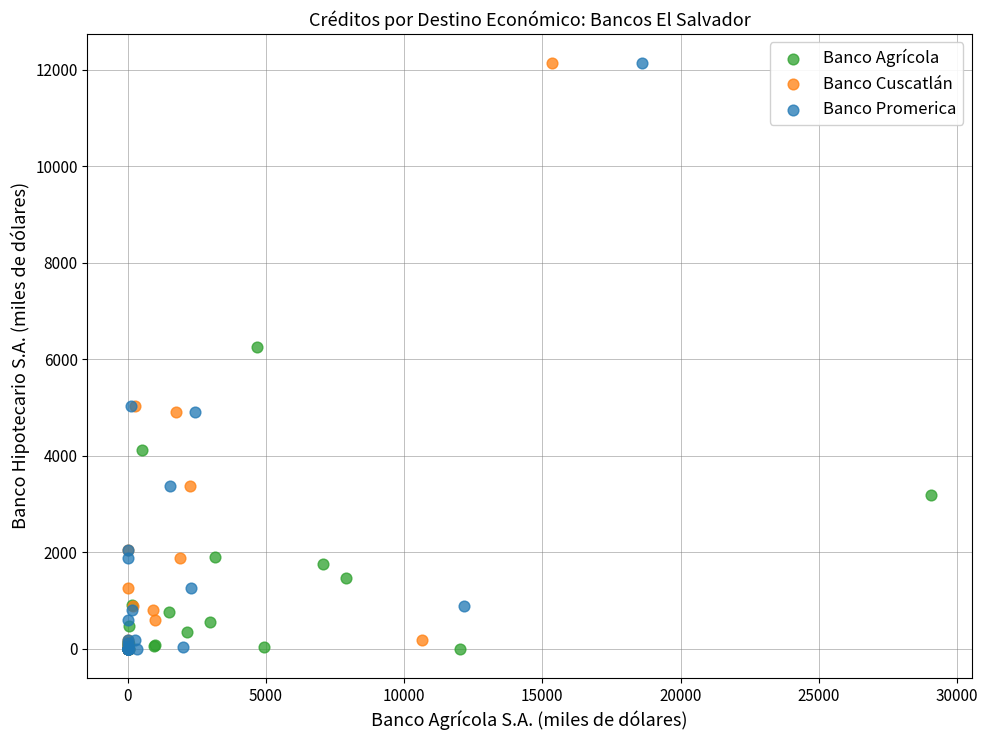

What are all the series names shown in the legend?

Banco Agrícola, Banco Cuscatlán, Banco Promerica